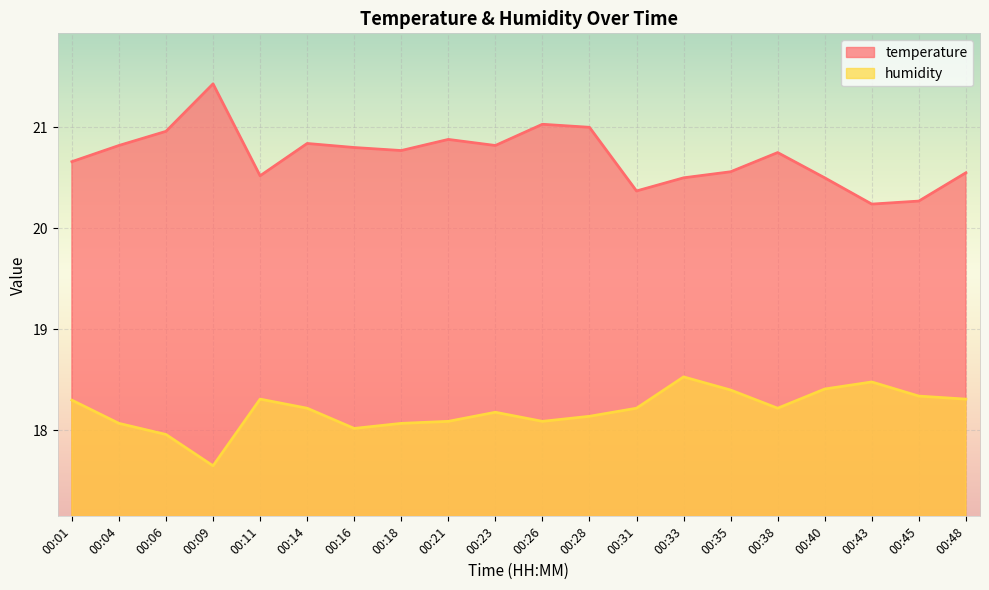

Which has a higher value, 00:06 or 00:45?

00:06